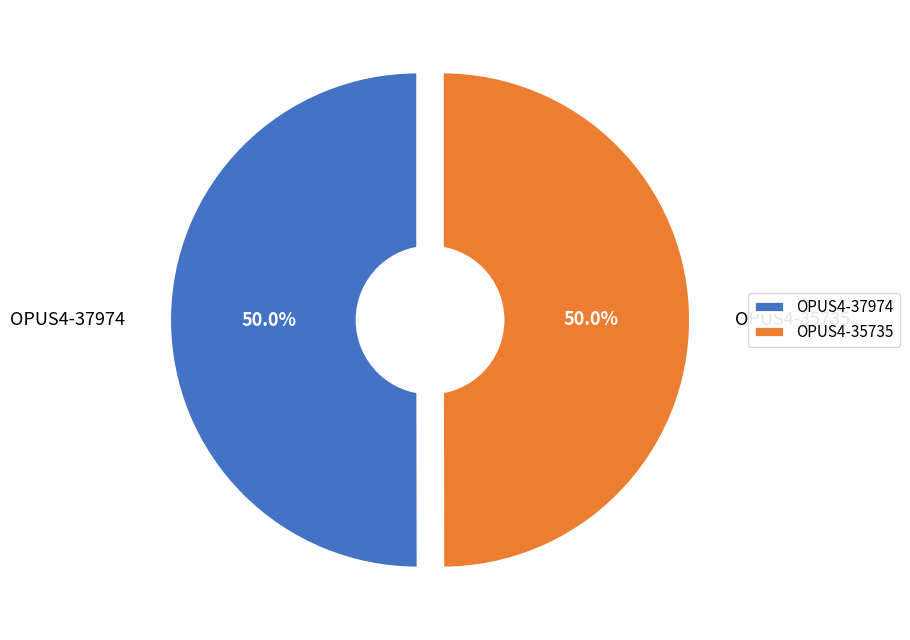

What is the total percentage of OPUS4-35735 and OPUS4-37974?

100.0%